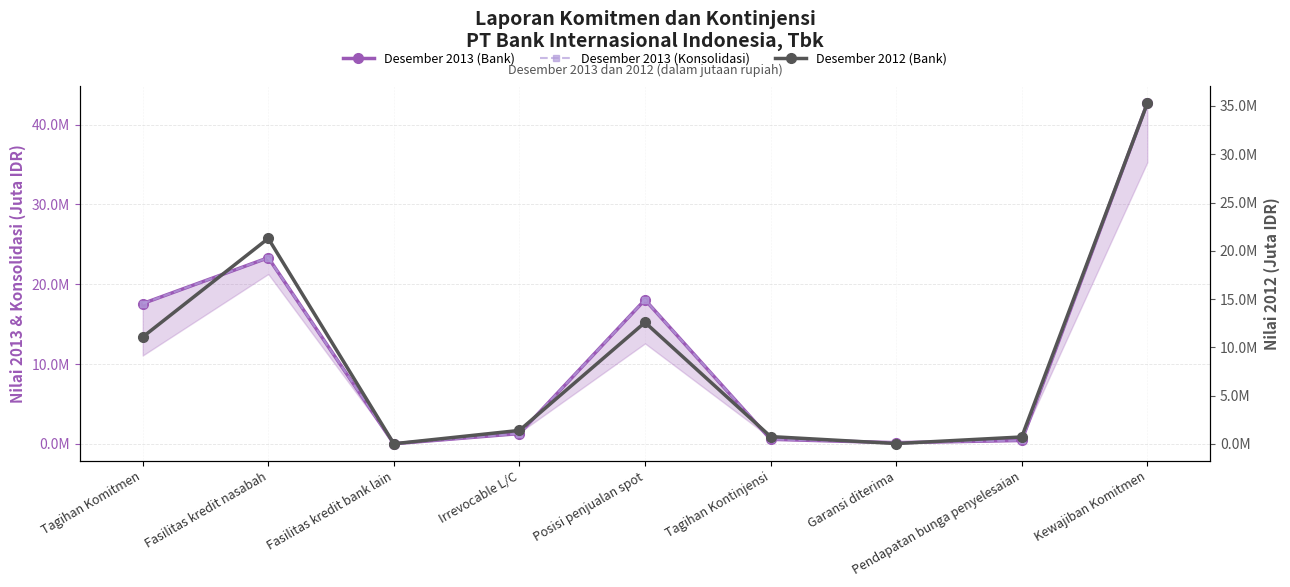

What are all the series names shown in the legend?

Desember 2013 (Bank), Desember 2013 (Konsolidasi), Desember 2012 (Bank)